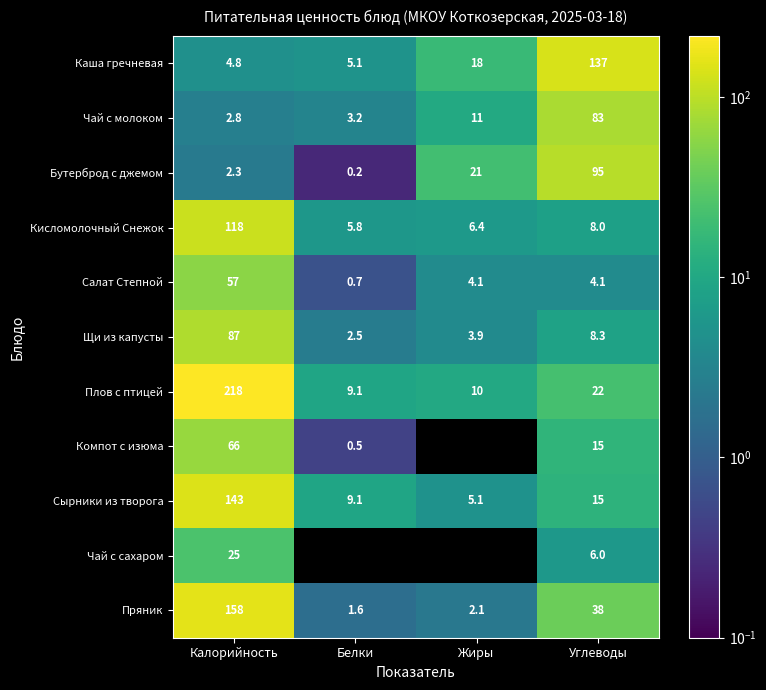

What is the sum of all Щи из капусты values?

101.7